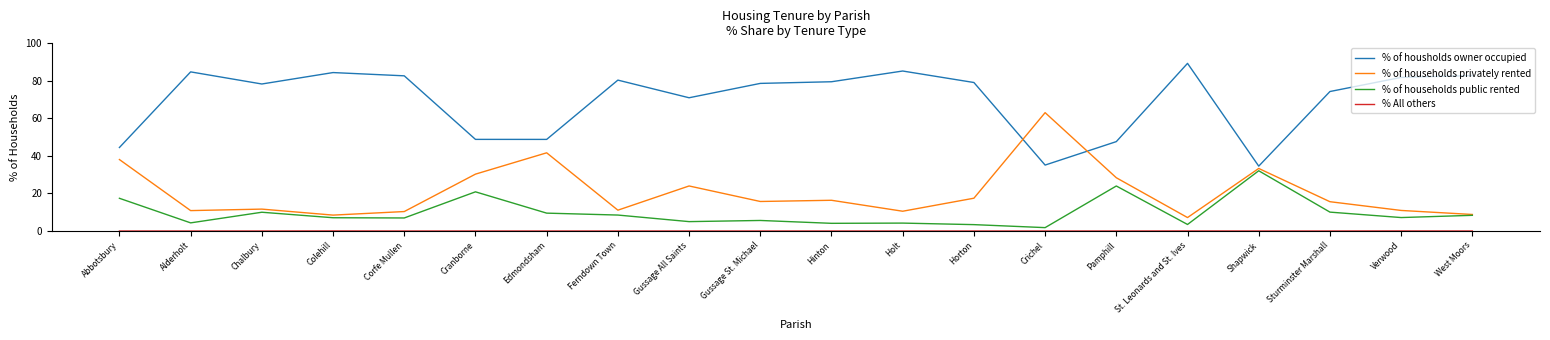

What is the difference between the highest and lowest values at Pamphill?

47.6